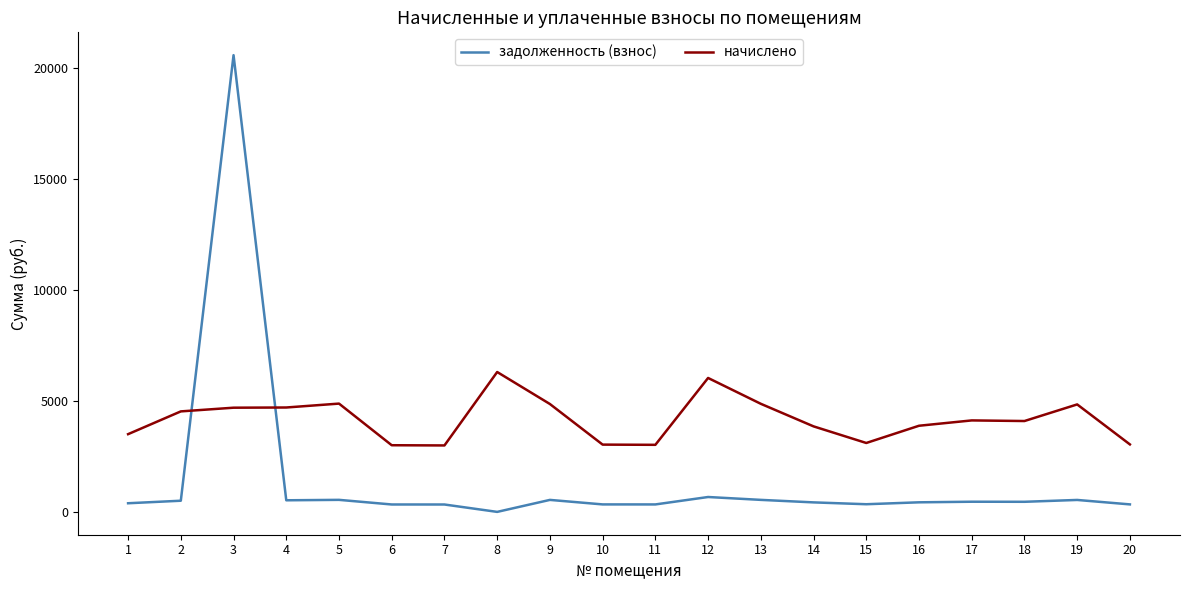

Is the value of задолженность (взнос) at 15 greater than the value of начислено at 16?

No